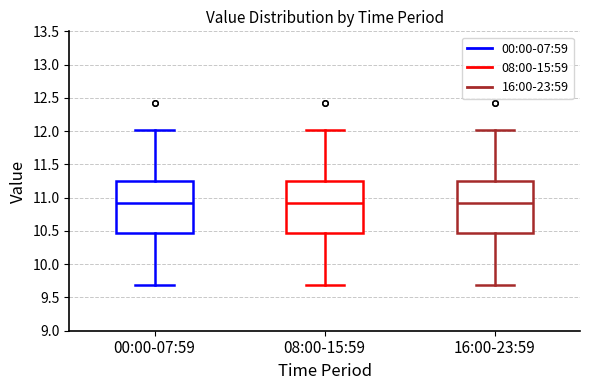

Where does the median line of the box for 00:00-07:59 sit on the y-axis? The values are not printed on the chart, so give them approximately, as read against the axis.

10.90